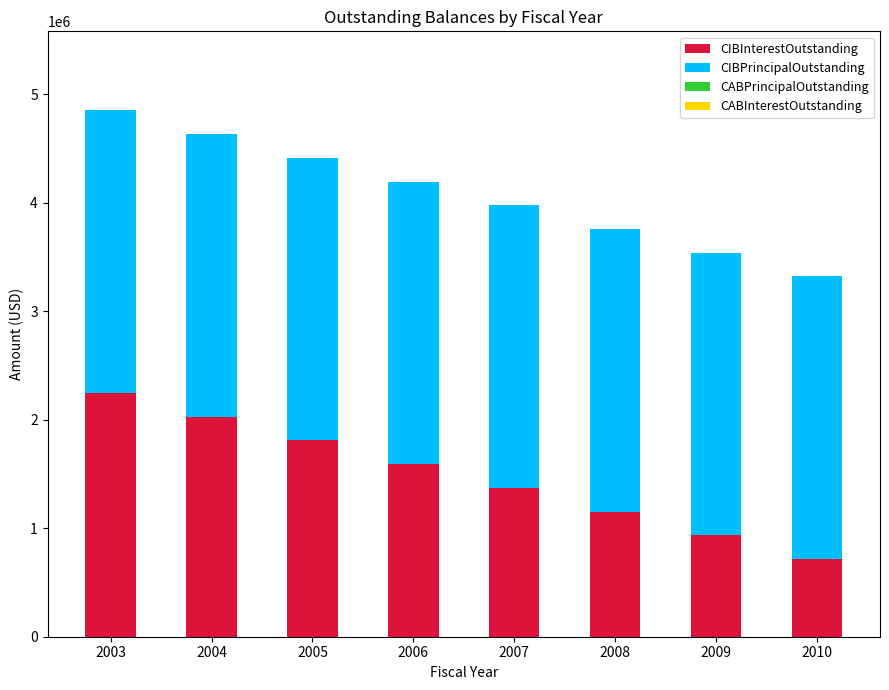

Are the bars horizontal?

No